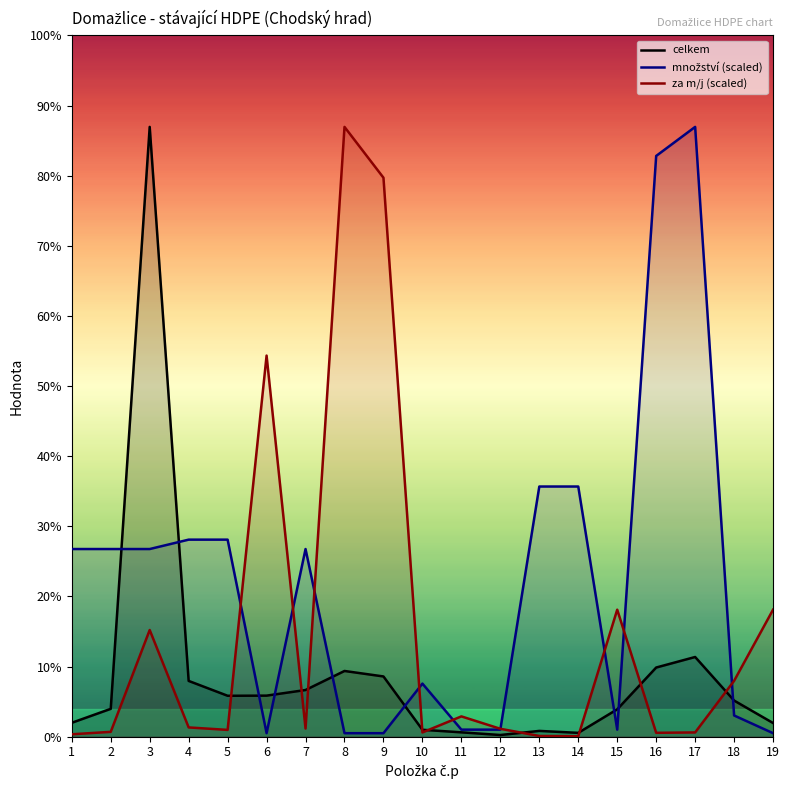

Rank the series at 11 from lowest to highest value.

celkem, množství (scaled), za m/j (scaled)